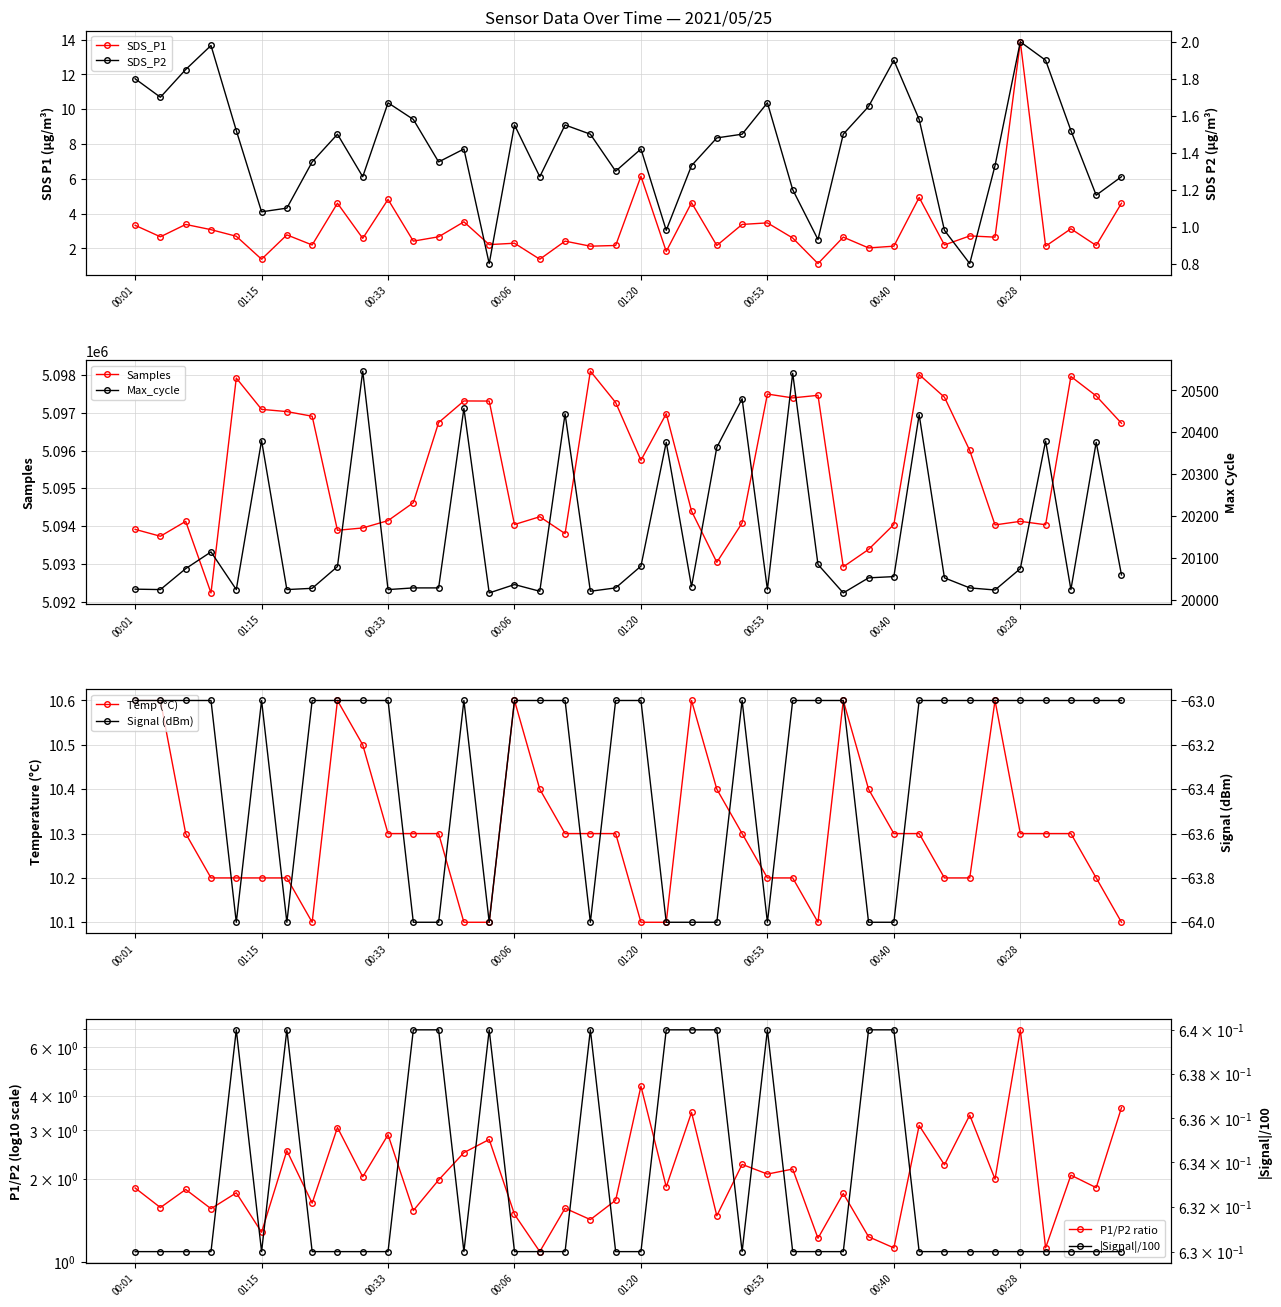

Rank the series at 31 from highest to lowest value.

Samples, Max_cycle, Temp, SDS_P1, SDS_P2, Signal